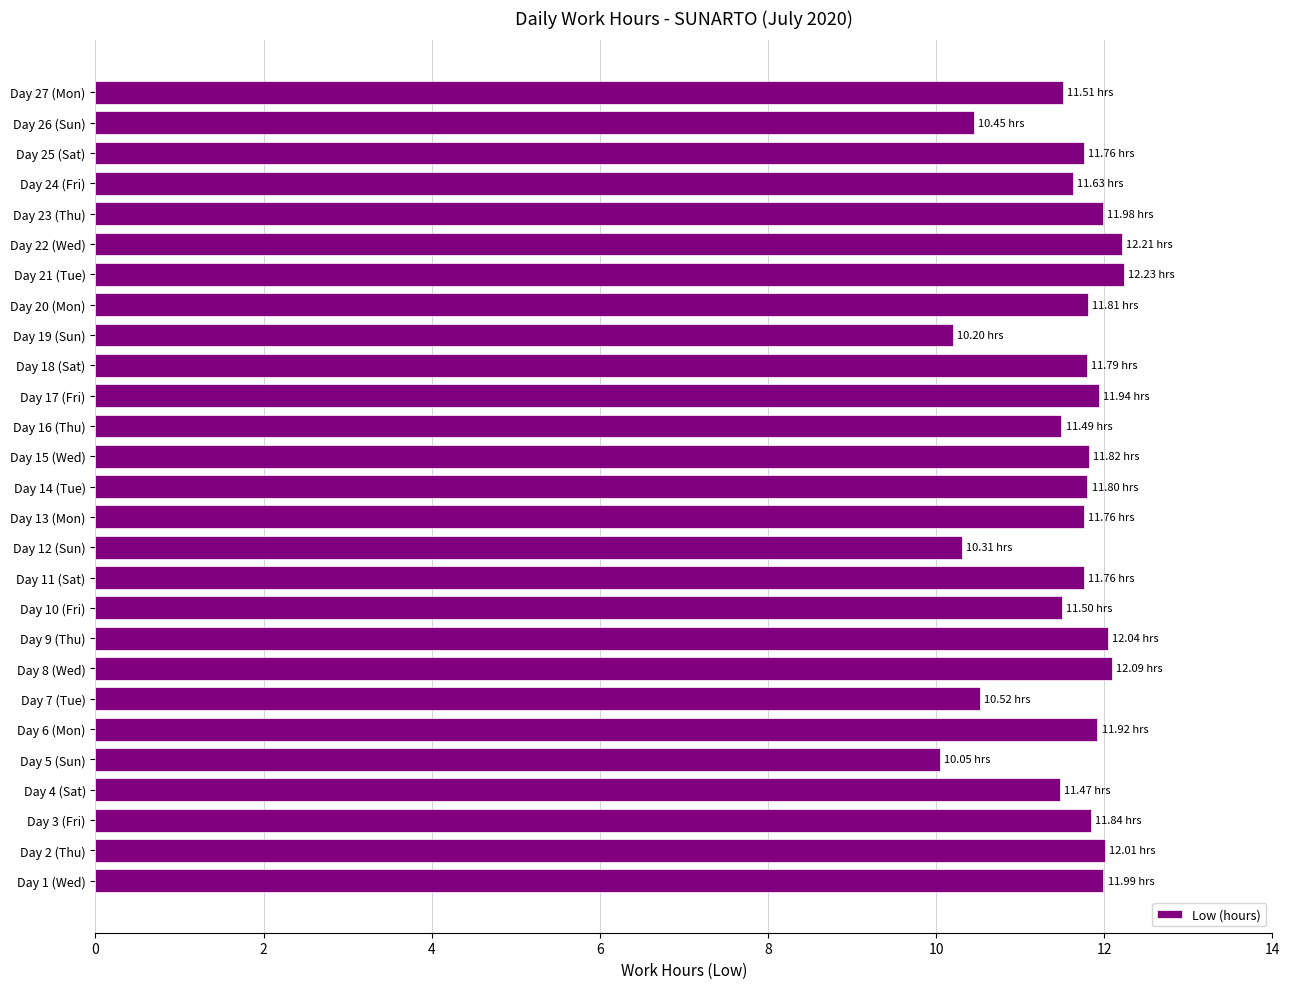

What is the difference between the maximum and second lowest values?

2.0